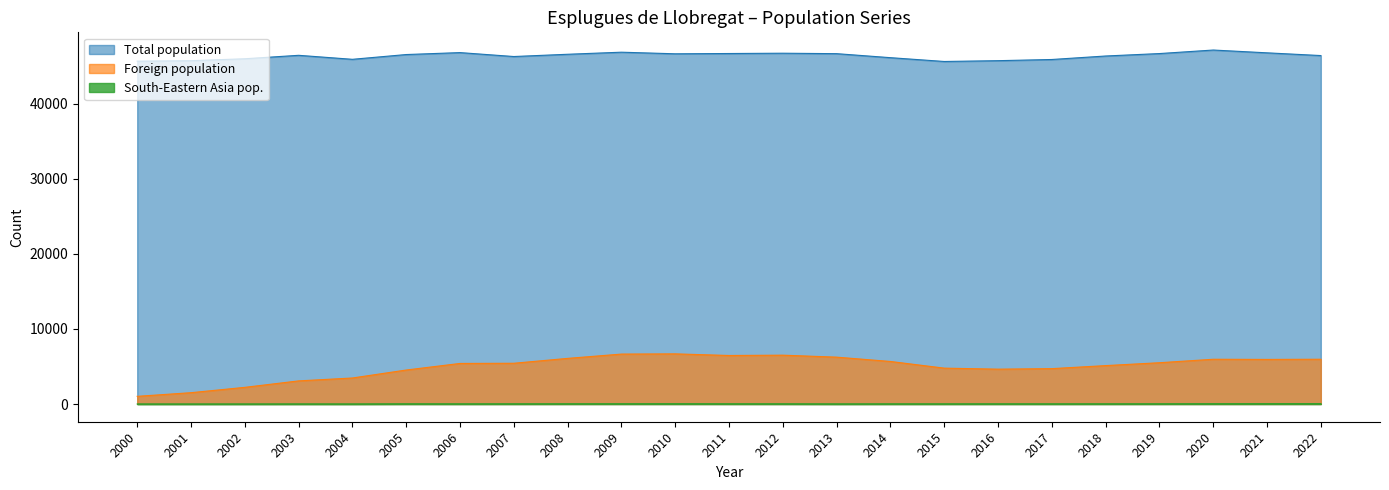

Reading right to left, transcribe all the data shown in this chart.

Total population: 46414	46777	47150	46680	46355	45890	45733	45626	46133	46667	46726	46687	46649	46862	46586	46286	46808	46550	45915	46447	45988	45731	45668
Foreign population: 5966	5942	5964	5502	5118	4714	4645	4781	5669	6244	6508	6466	6682	6653	6080	5431	5406	4530	3468	3082	2223	1511	1026
South-Eastern Asia pop.: 46	44	38	28	25	22	24	21	21	15	26	28	37	32	30	25	21	25	9	12	8	6	7